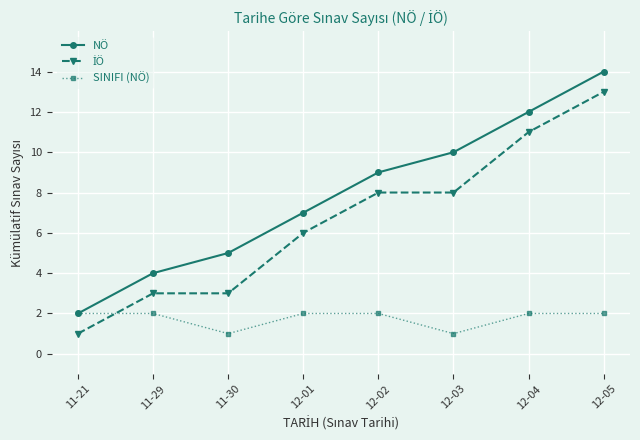

True or false: SINIFI (NÖ) has a value of 3 at 12-05.

False